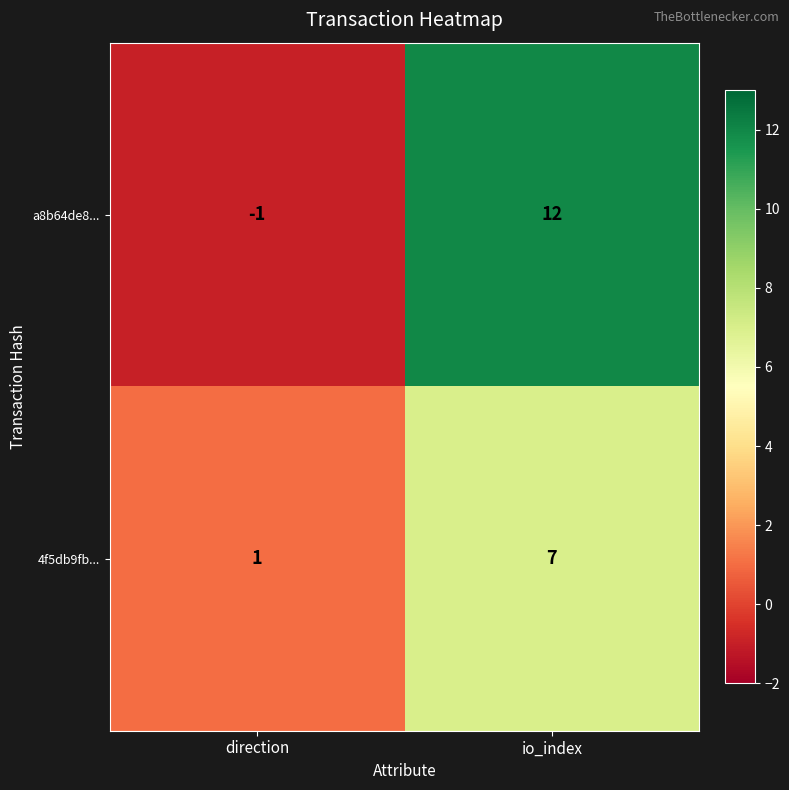

The 4f5db9fb... series shows 7 at io_index. True or false?

True